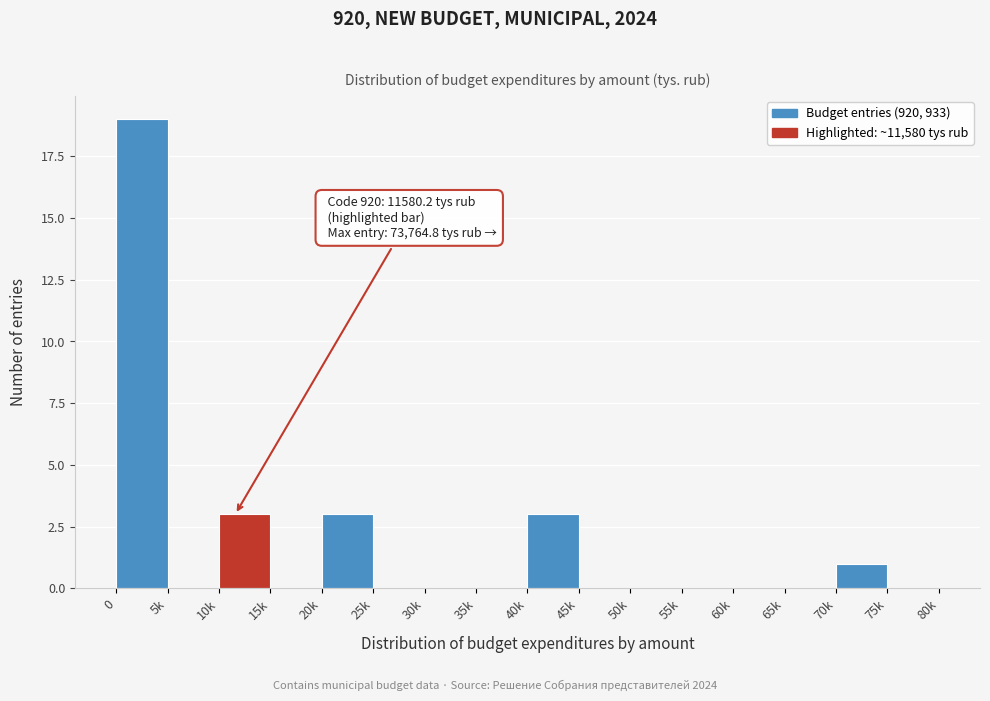

Reading right to left, transcribe all the data shown in this chart.

75k=0	70k=1	65k=0	60k=0	55k=0	50k=0	45k=0	40k=3	35k=0	30k=0	25k=0	20k=3	15k=0	10k=3	5k=0	0=19